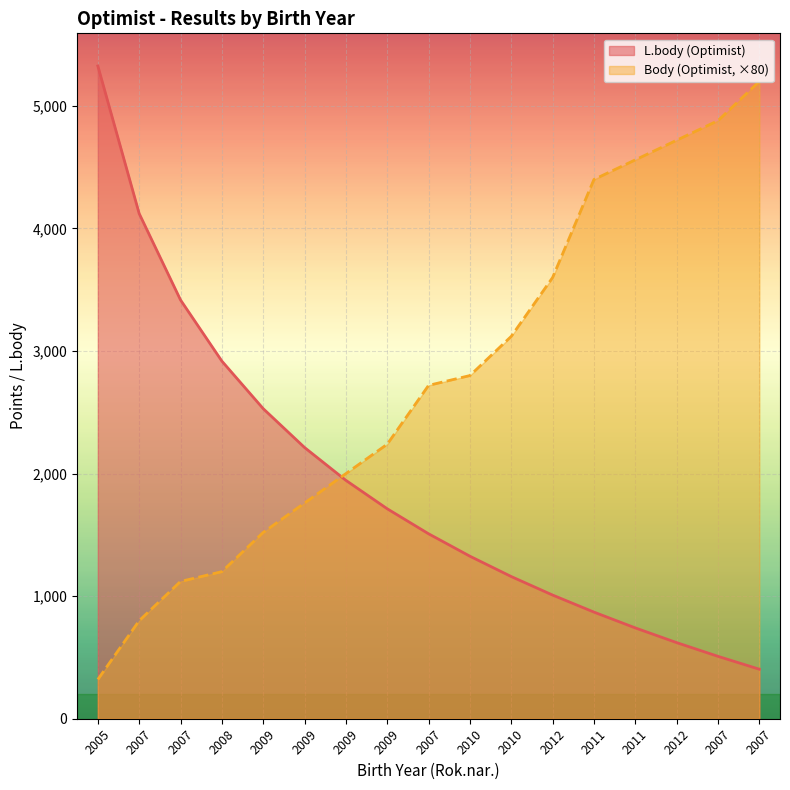

What is the minimum value shown in the chart?

320